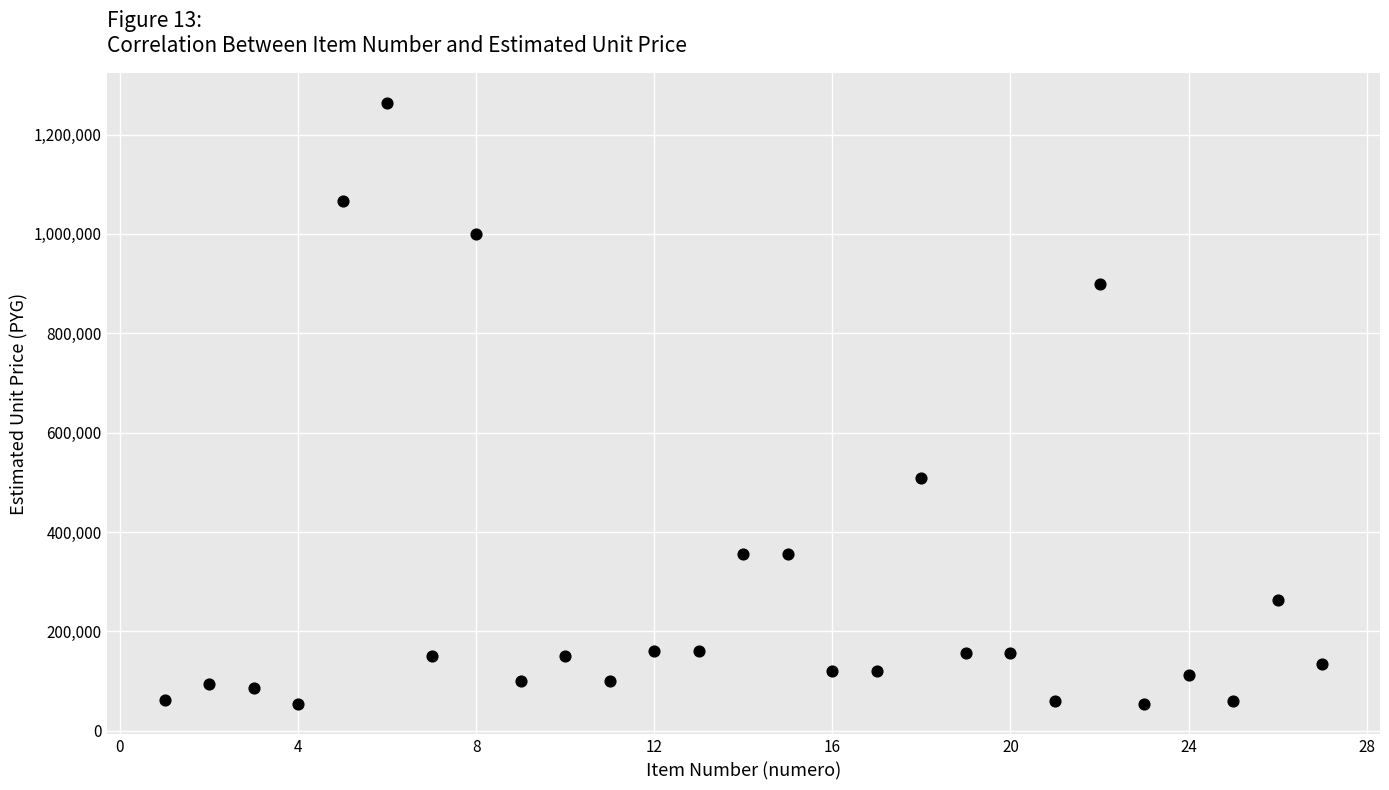

What Y value in the scatter plot is closest to 658129?

508100